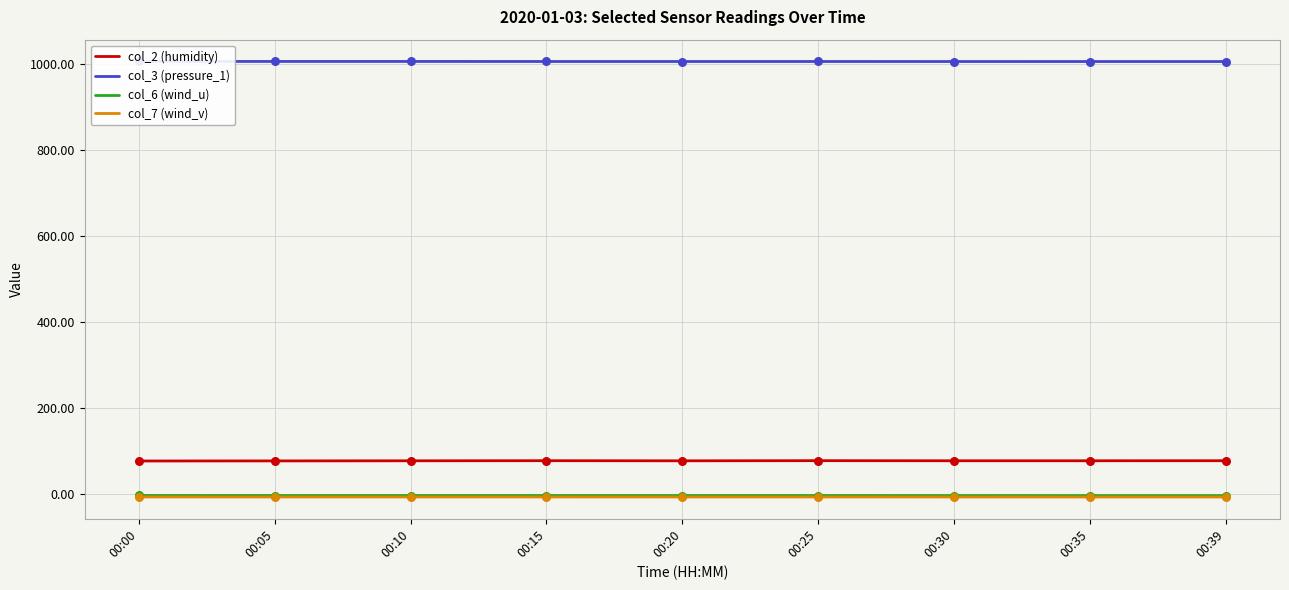

What are all the series names shown in the legend?

col_2 (humidity), col_3 (pressure_1), col_6 (wind_u), col_7 (wind_v)